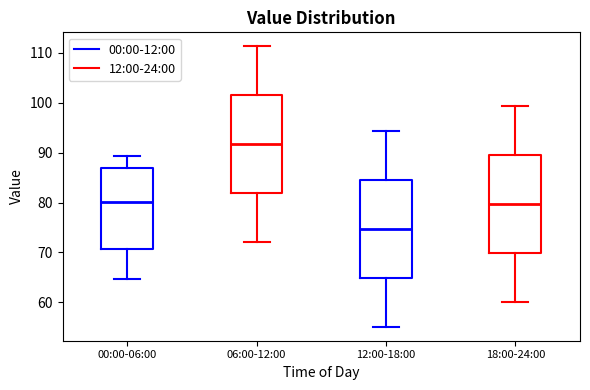

Reading left to right, transcribe this box plot: for each box, give where its median line is, the range the box spans, and where its two whiskers end, as read against the y-axis. The values are not printed on the chart, so give them approximately, as read against the axis.

00:00-06:00: median 80, box 71 to 87, whiskers 65 to 89
06:00-12:00: median 92, box 82 to 102, whiskers 72 to 111
12:00-18:00: median 75, box 65 to 85, whiskers 55 to 94
18:00-24:00: median 80, box 70 to 90, whiskers 60 to 99